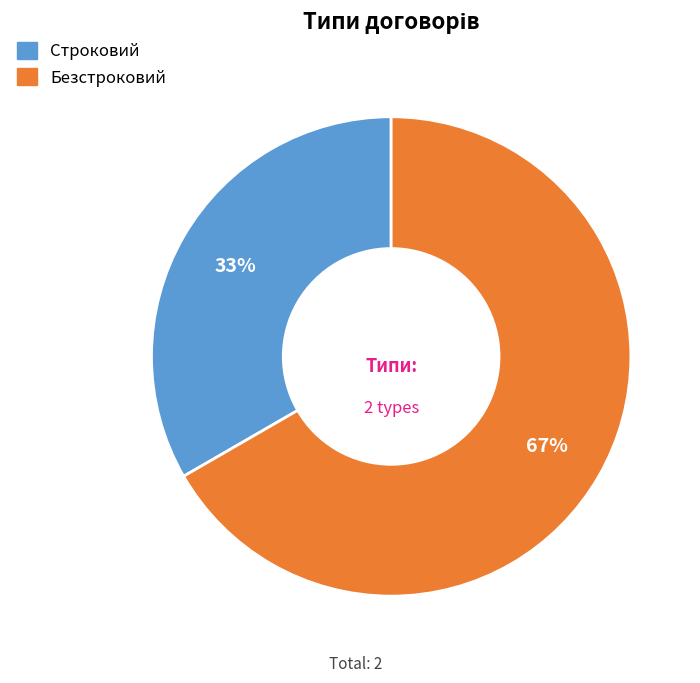

What is the smallest slice in the pie chart?

Строковий